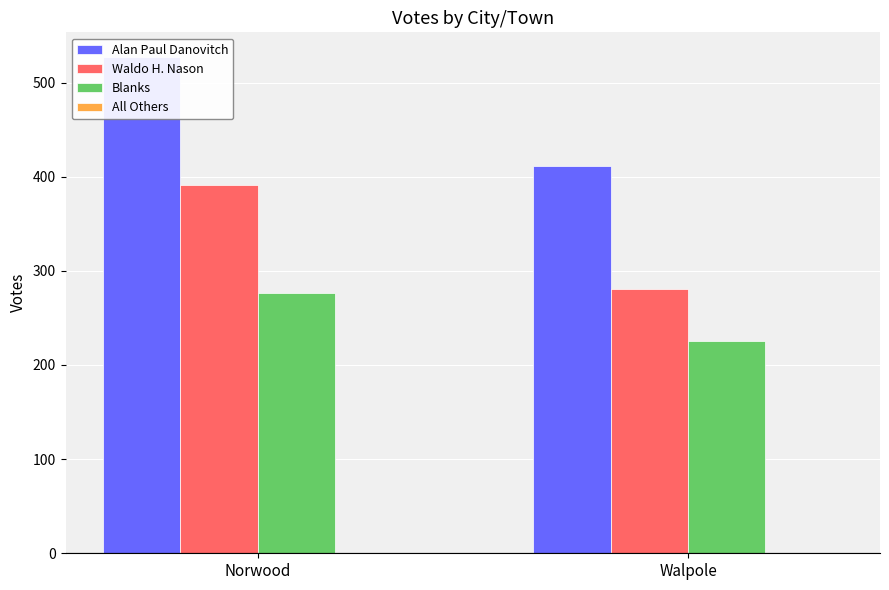

Which label corresponds to the largest value in the chart?

Norwood